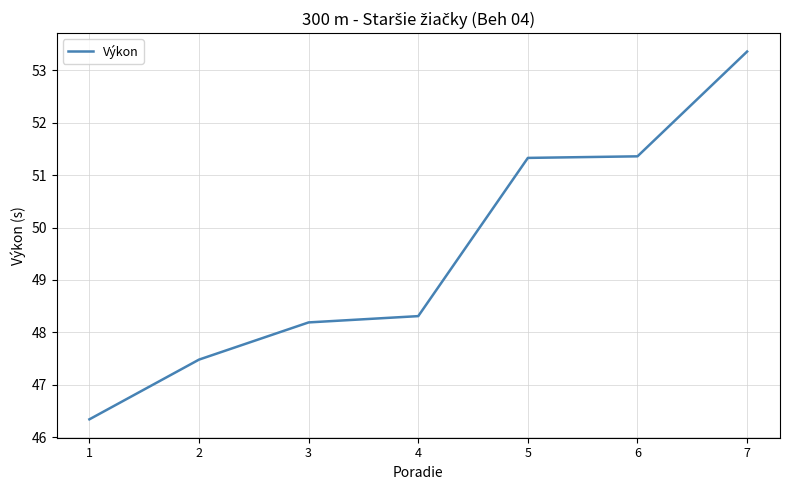

What is the sum of the values at 6 and 4?

99.7